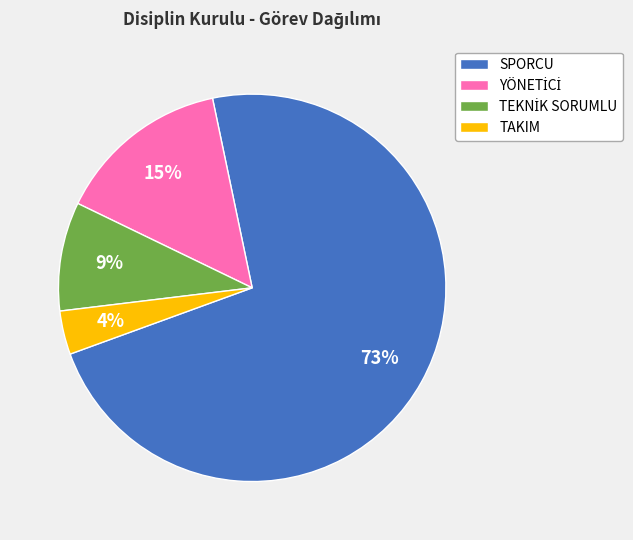

True or false: SPORCU accounts for 63% of the total.

False